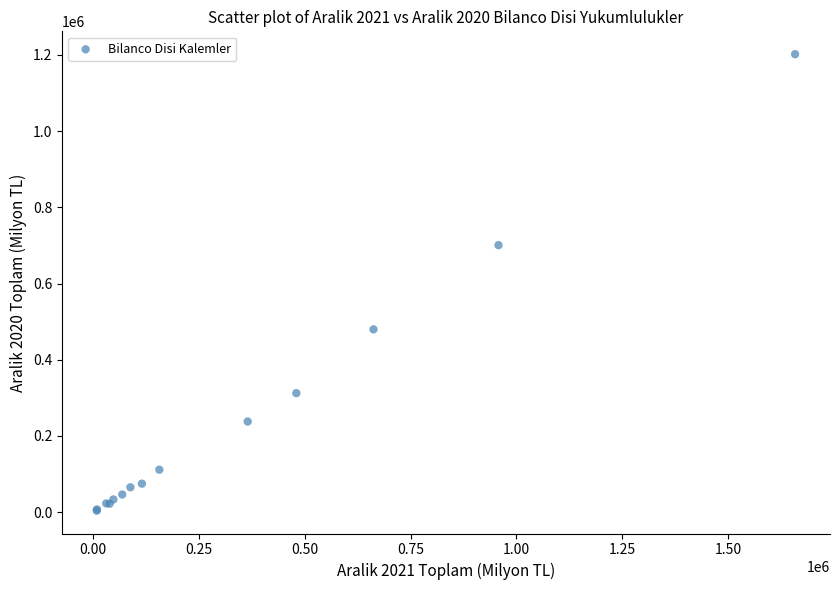

What Y value in the scatter plot is closest to 602855?

700676.7